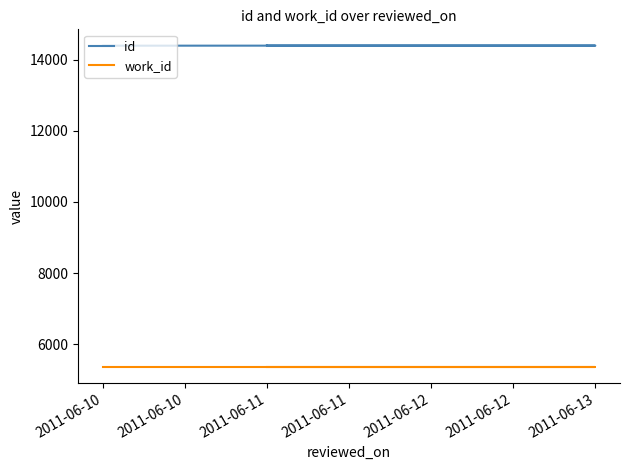

Count the number of categories in the chart.

10